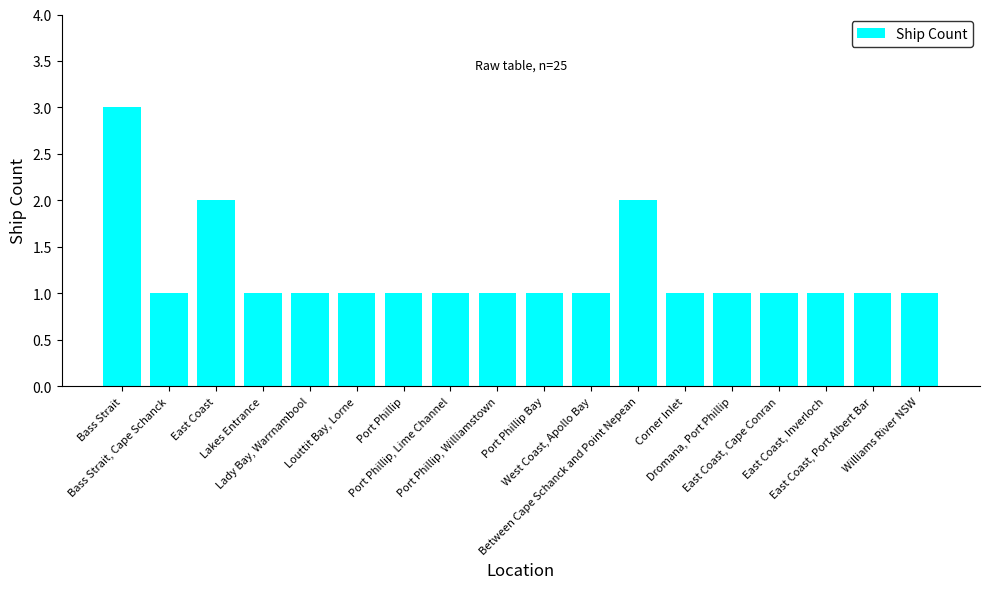

What is the maximum value shown in the chart?

3